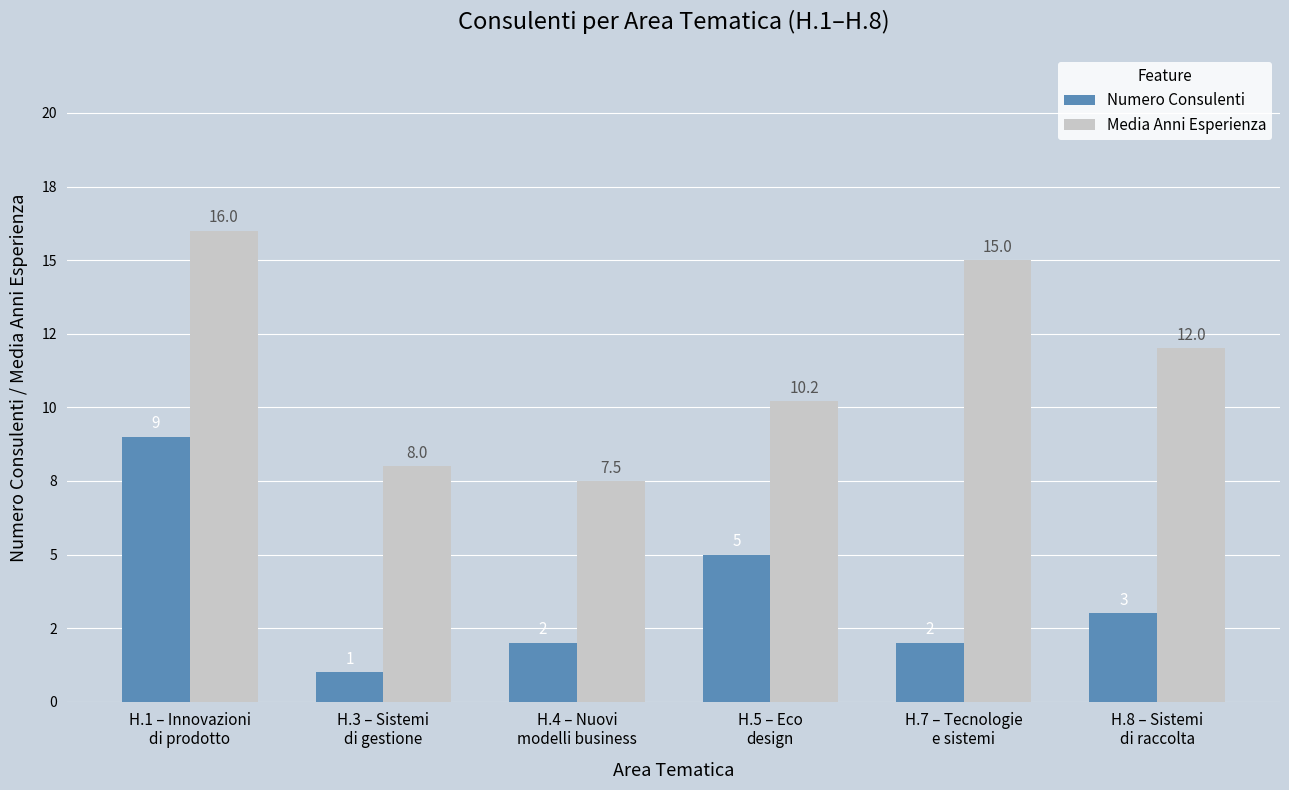

Does the chart contain any negative values?

No